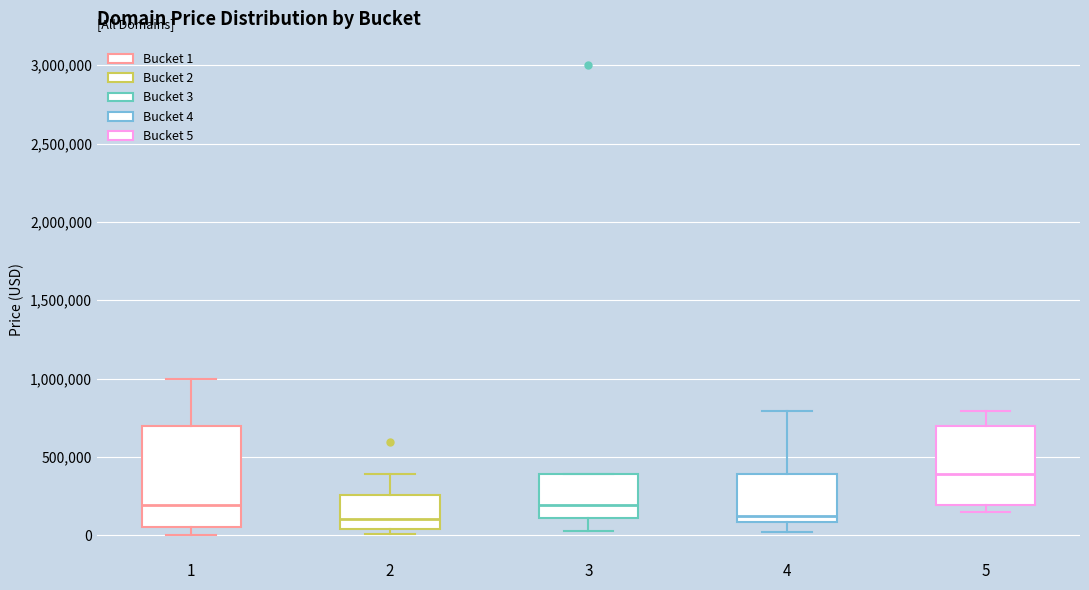

Reading left to right, transcribe this box plot: for each box, give where its median line is, the range the box spans, and where its two whiskers end, as read against the y-axis. The values are not printed on the chart, so give them approximately, as read against the axis.

1: median 200000, box 50000 to 700000, whiskers 0 to 1000000
2: median 100000, box 50000 to 250000, whiskers 0 to 400000
3: median 200000, box 100000 to 400000, whiskers 50000 to 400000
4: median 100000 (just above the box's lower edge), box 100000 to 400000, whiskers 0 to 800000
5: median 400000, box 200000 to 700000, whiskers 150000 to 800000